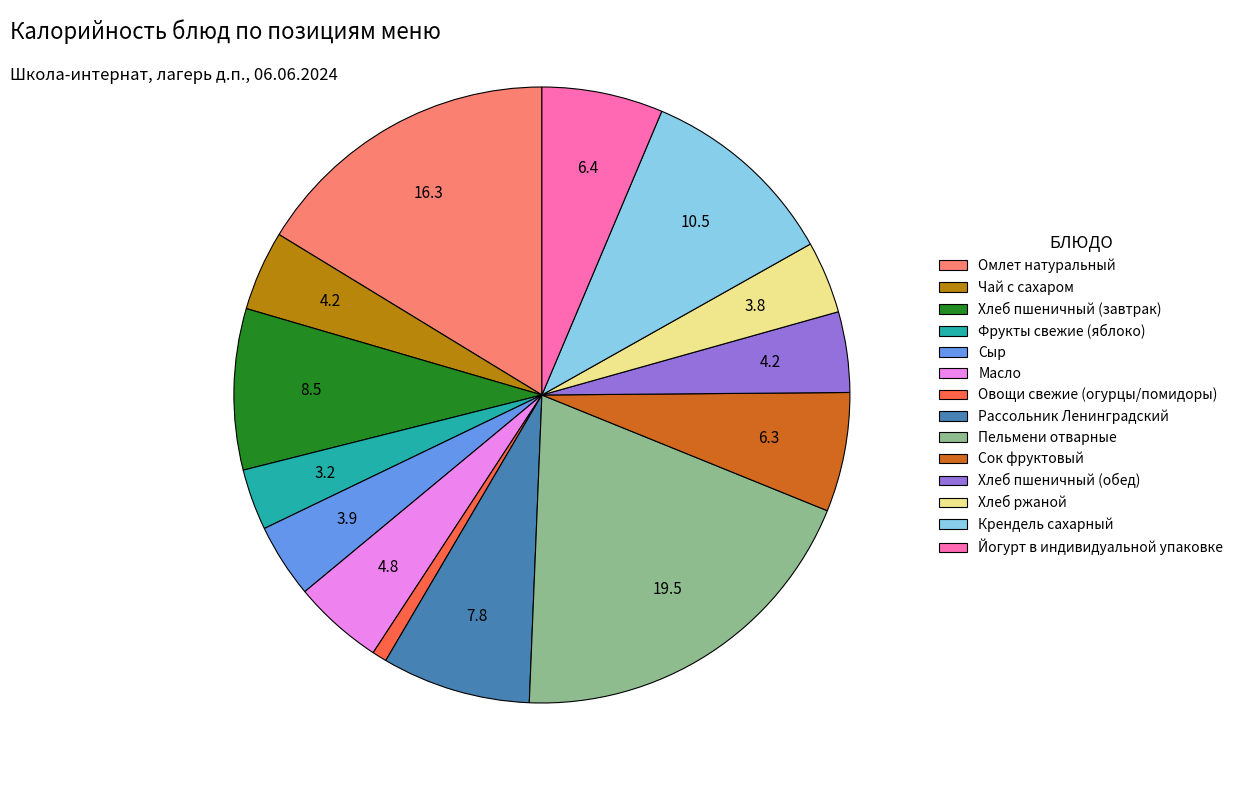

The Хлеб пшеничный (завтрак) slice represents 8% of the pie. True or false?

True